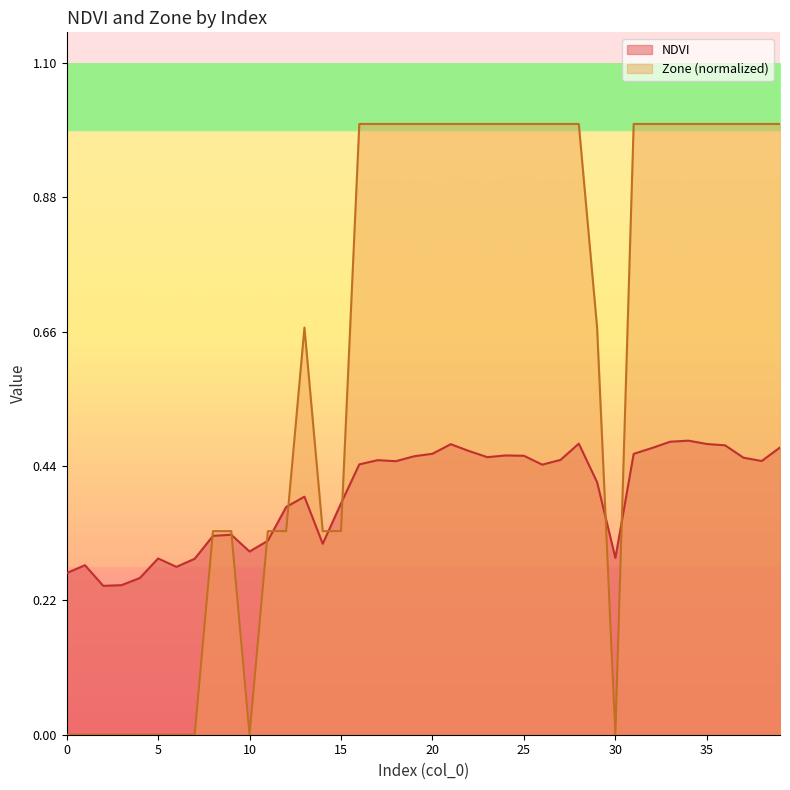

After their last crossing, which series has the higher values: NDVI or Zone?

Zone